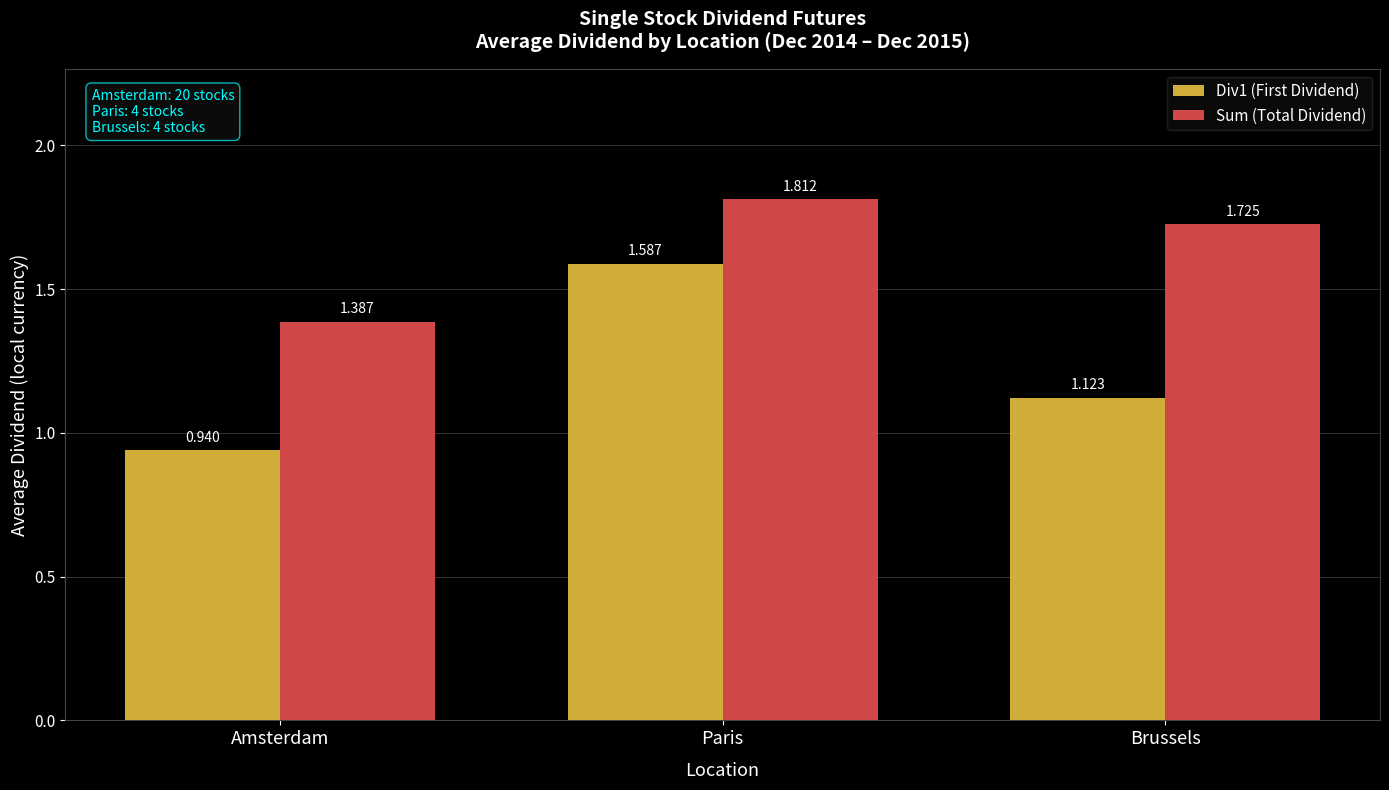

What is the difference between the highest and lowest values at Amsterdam?

0.4